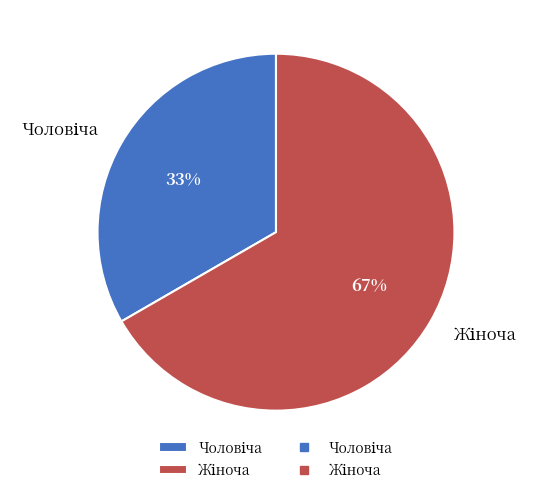

To the nearest percent, what is the average slice percentage?

50%